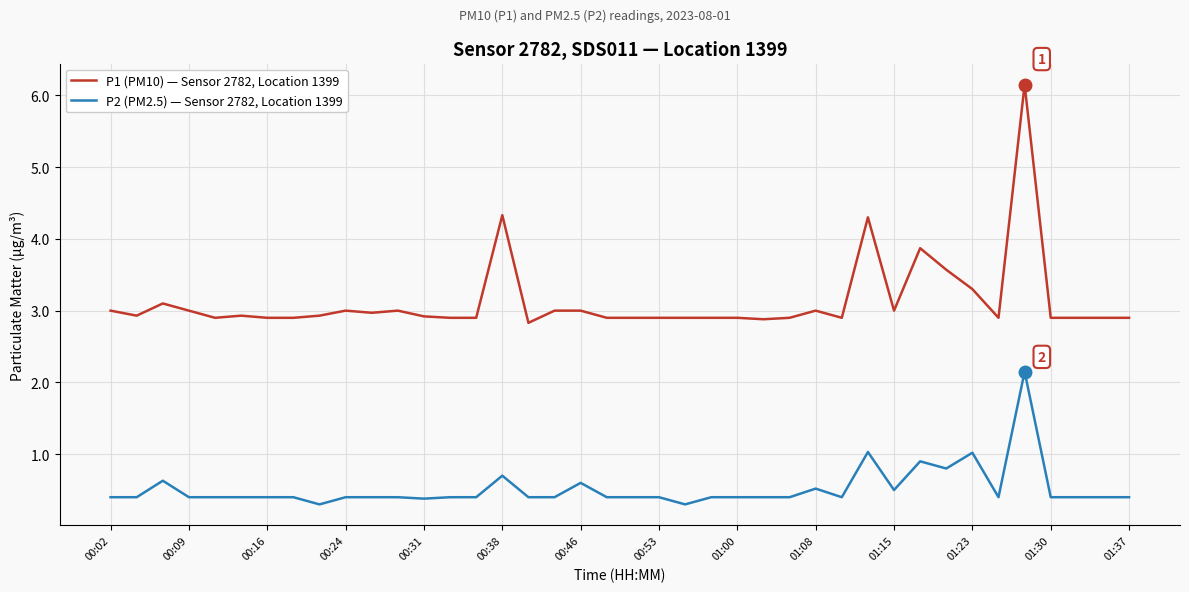

What is the average value of the P2 (PM2.5) — Sensor 2782, Location 1399 series?

0.5